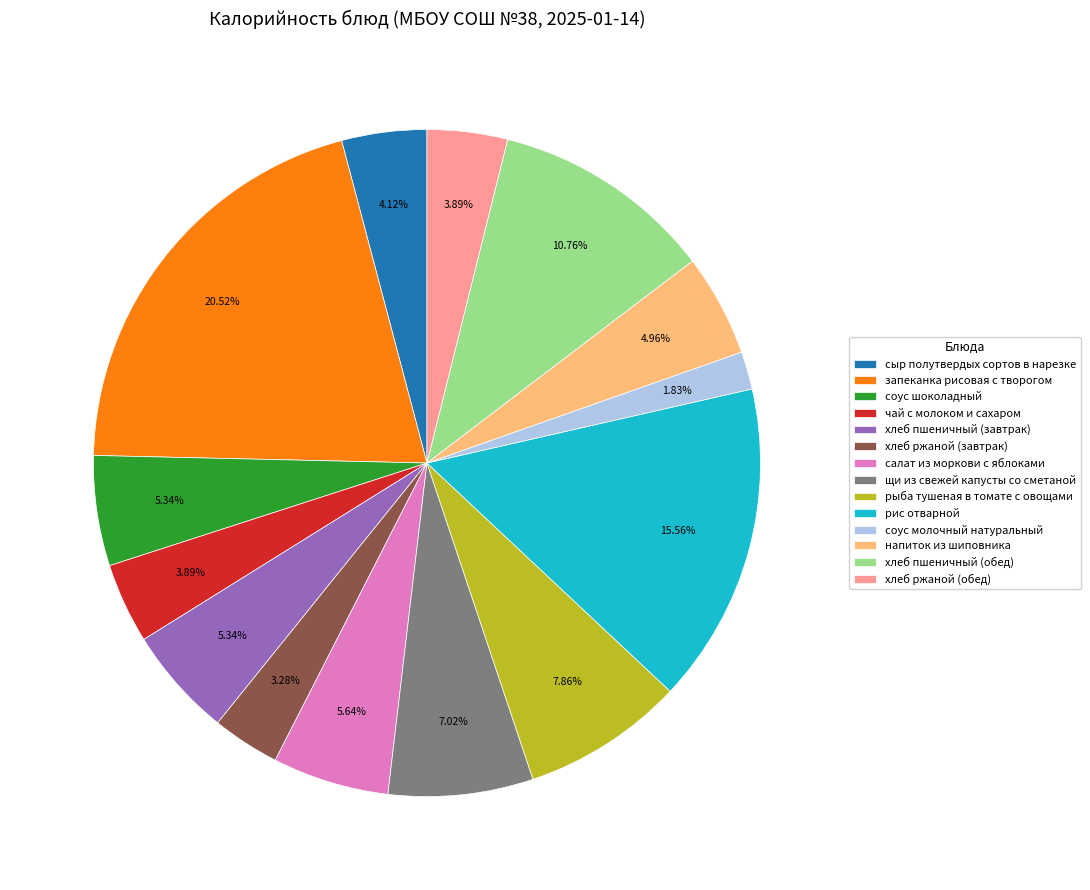

What percentage is the запеканка рисовая с творогом slice, to the nearest percent?

21%